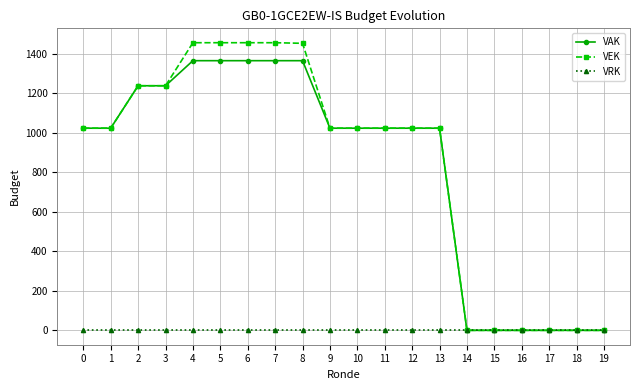

What value does the VAK series have at 3?

1239